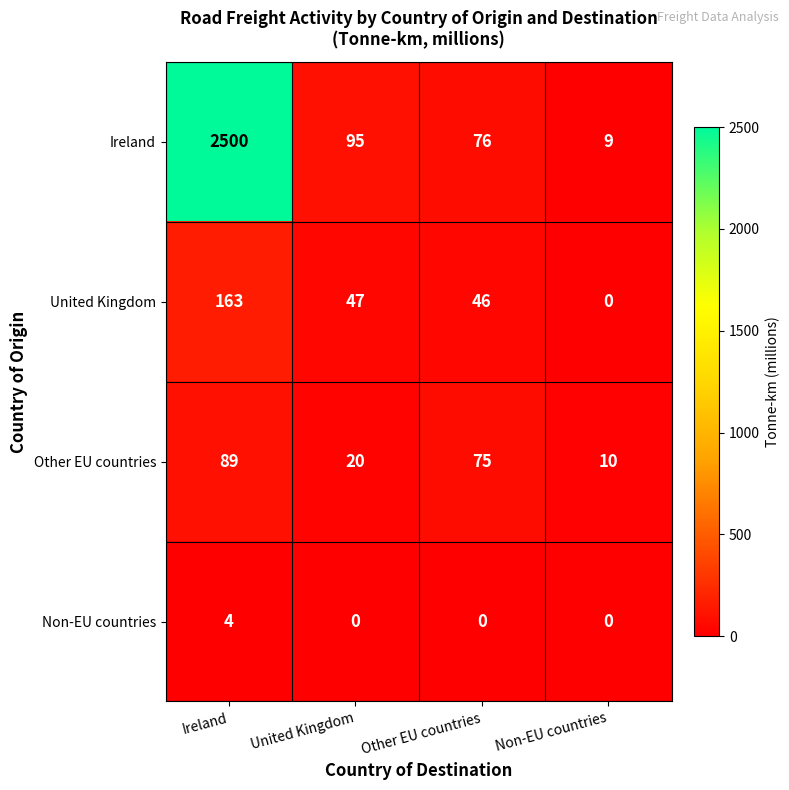

What is the sum of all United Kingdom values?

256